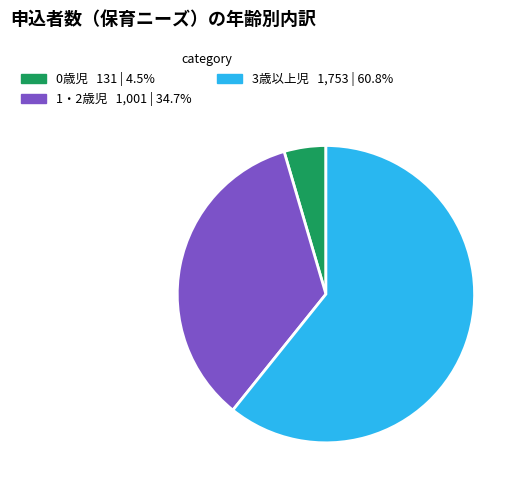

Combined, do 3歳以上児 and 0歳児 account for over 50%?

Yes